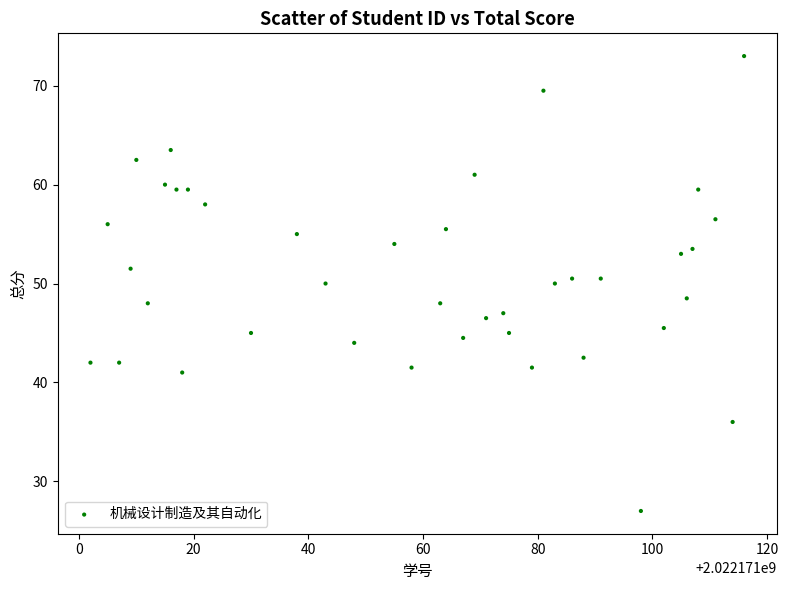

What is the range of Y values (max minus min)?

46.0